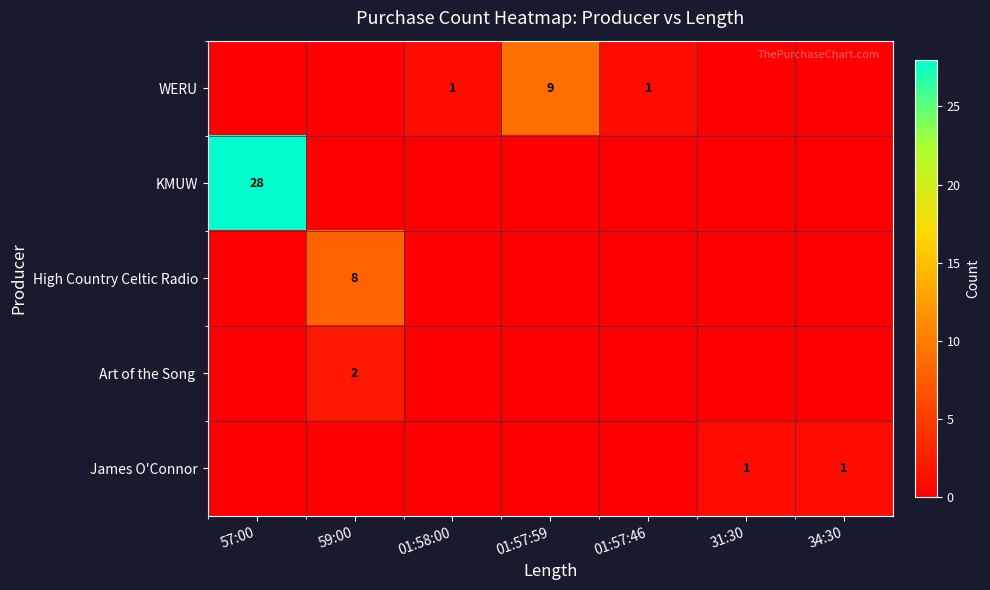

The WERU series shows 1 at 01:58:00. True or false?

True